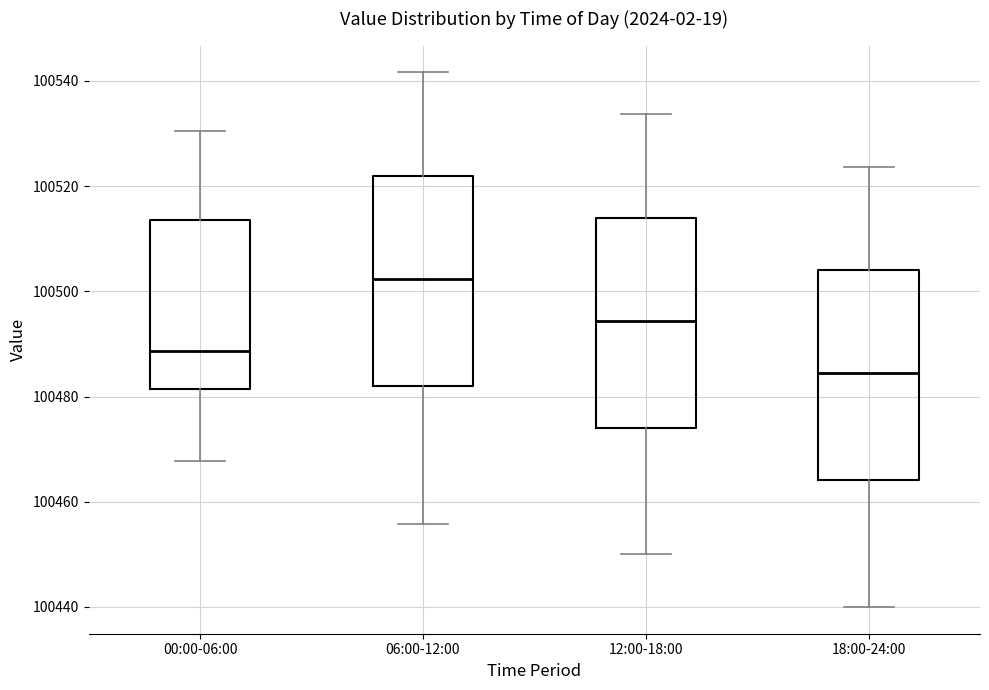

Reading left to right, read every box against the y-axis: the position of its median line, the range the box covers, and the ends of its whiskers. The values are not printed on the chart, so give them approximately, as read against the axis.

00:00-06:00: median 100488, box 100482 to 100514, whiskers 100468 to 100530
06:00-12:00: median 100502, box 100482 to 100522, whiskers 100456 to 100542
12:00-18:00: median 100494, box 100474 to 100514, whiskers 100450 to 100534
18:00-24:00: median 100484, box 100464 to 100504, whiskers 100440 to 100524